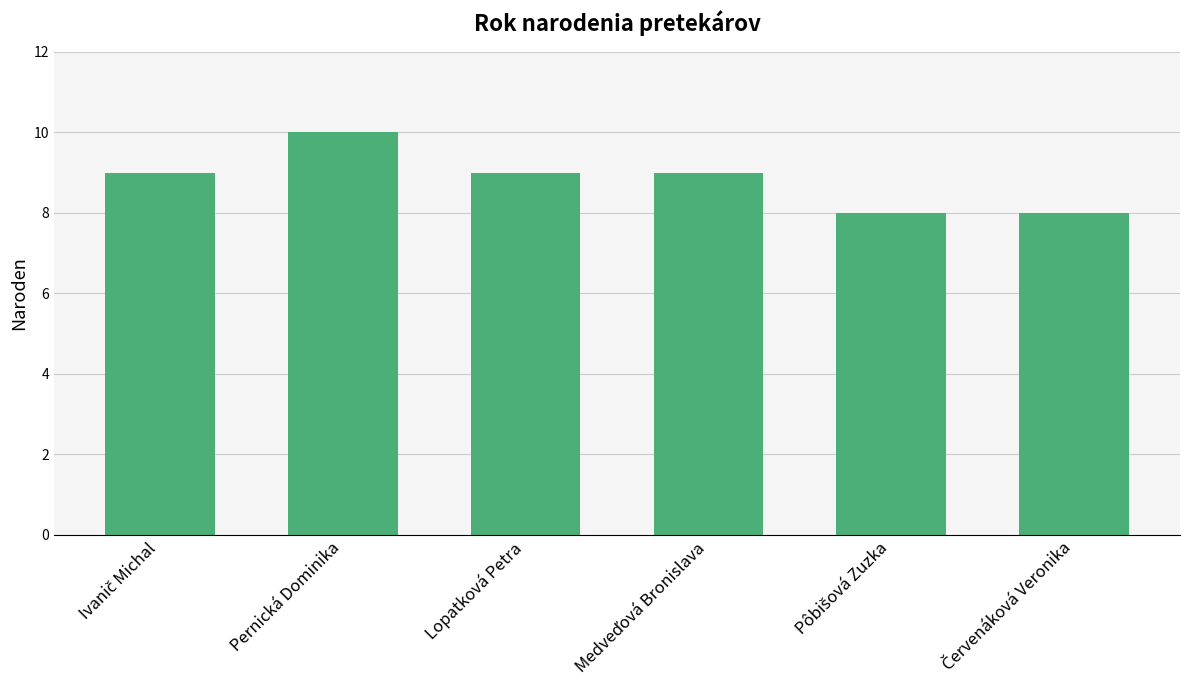

What value does the data have at Pernická Dominika?

10